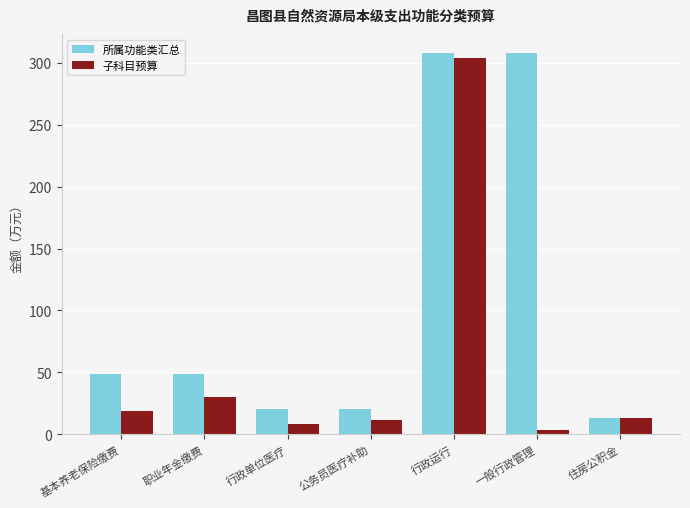

List the series in order of their peak value, highest first.

所属功能类汇总, 子科目预算